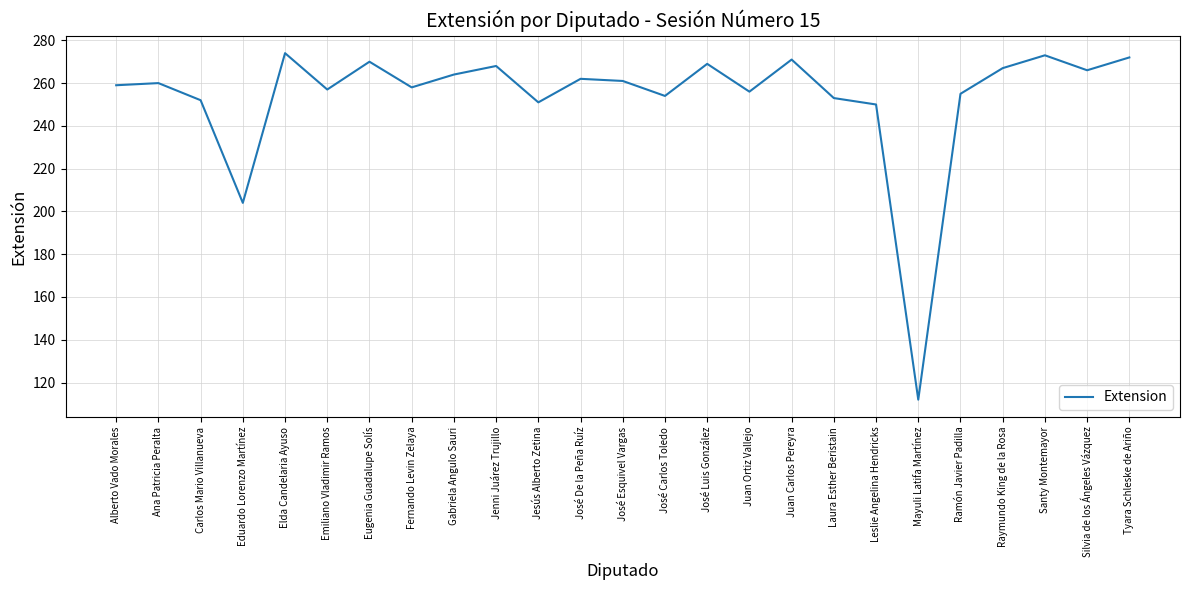

Count the number of data series in this chart.

1